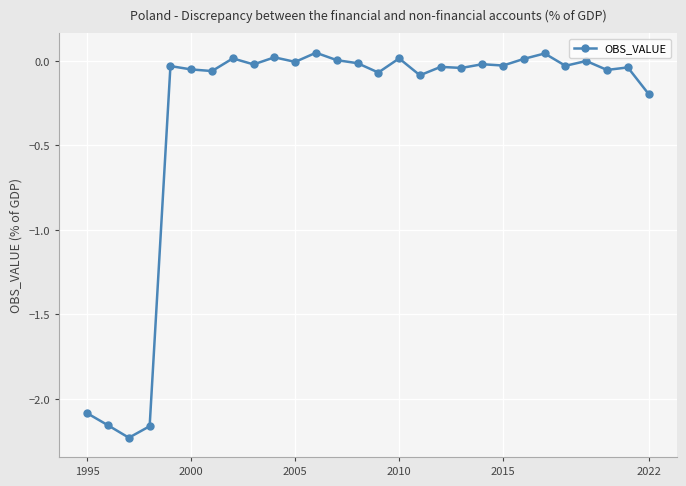

What is the difference between the second highest and second lowest values?

2.2